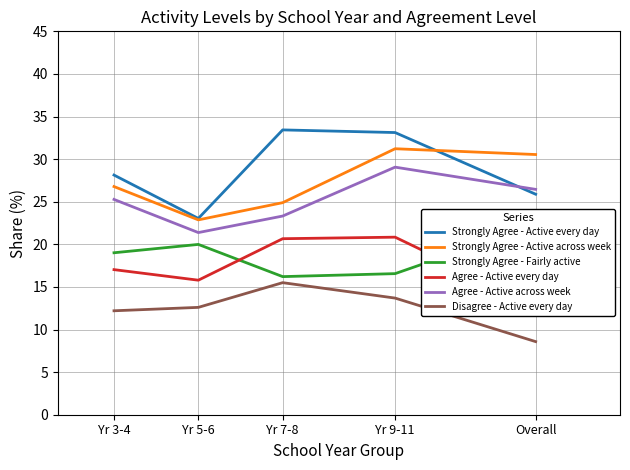

What is the greatest value displayed?

33.4